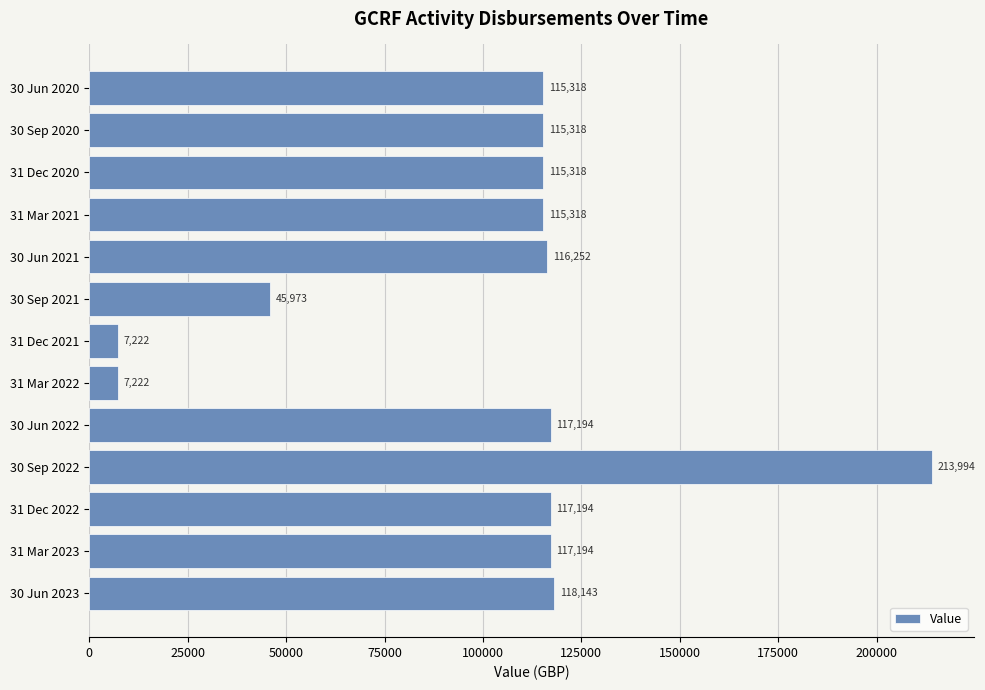

What is the change in value from 30 Sep 2020 to 31 Mar 2022?

-108096.0